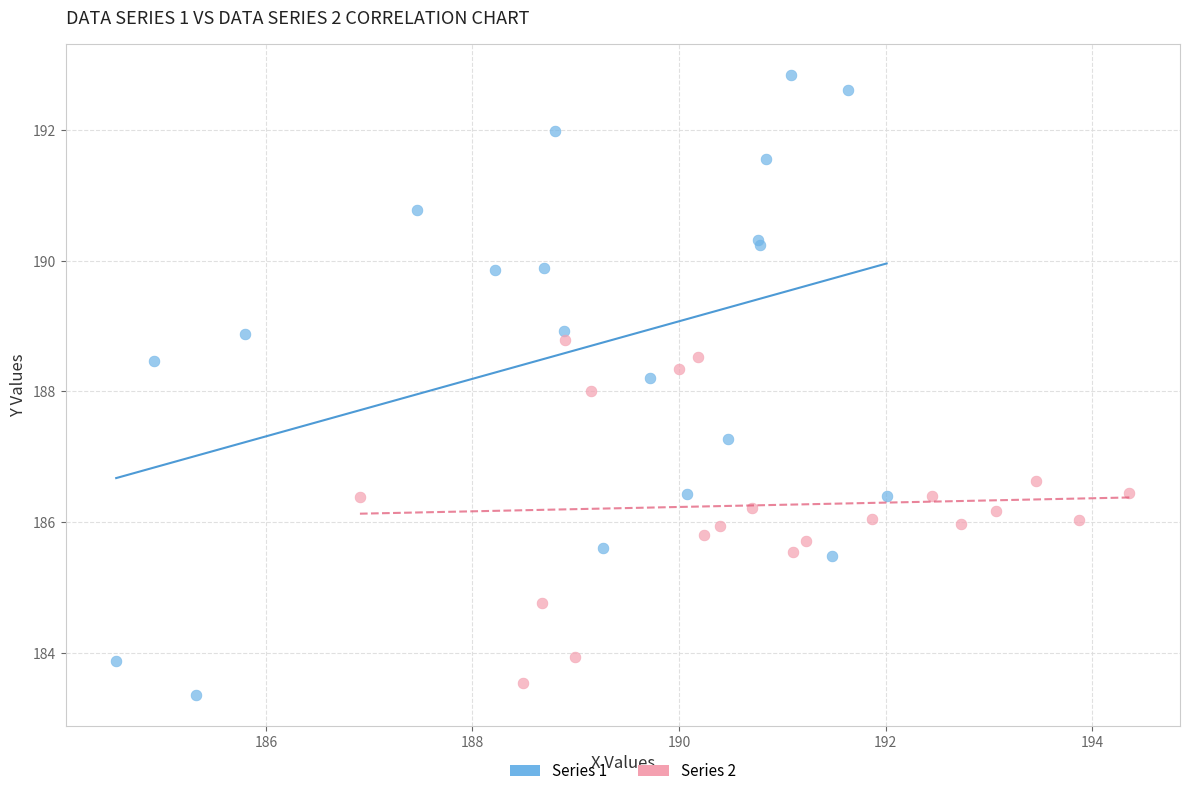

Which series has the largest Y range (max minus min)?

Series 1